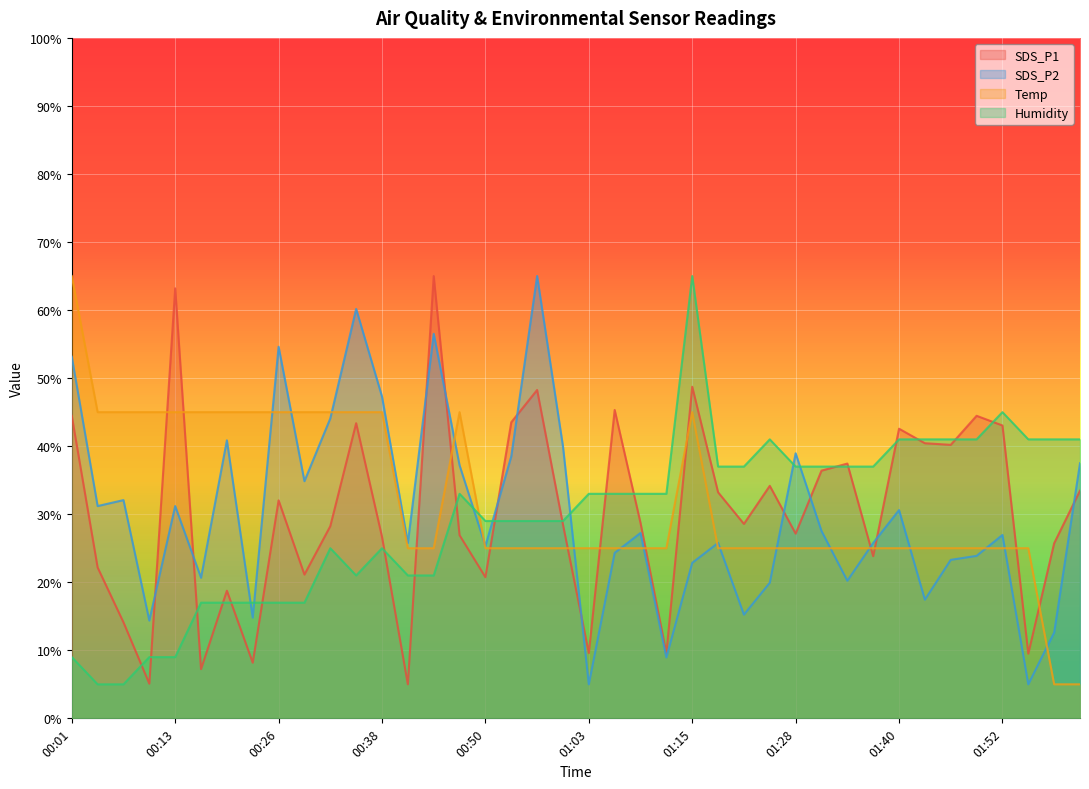

What are all the series names shown in the legend?

SDS_P1, SDS_P2, Temp, Humidity